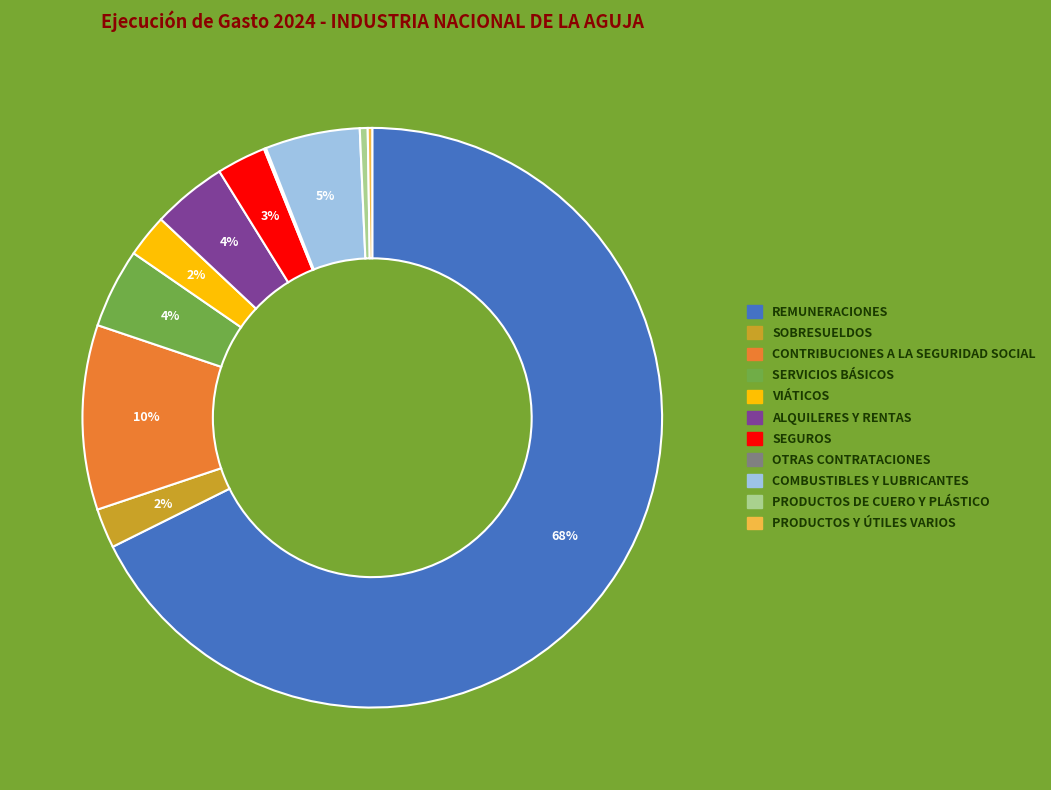

Between ALQUILERES Y RENTAS and REMUNERACIONES, which is larger?

REMUNERACIONES